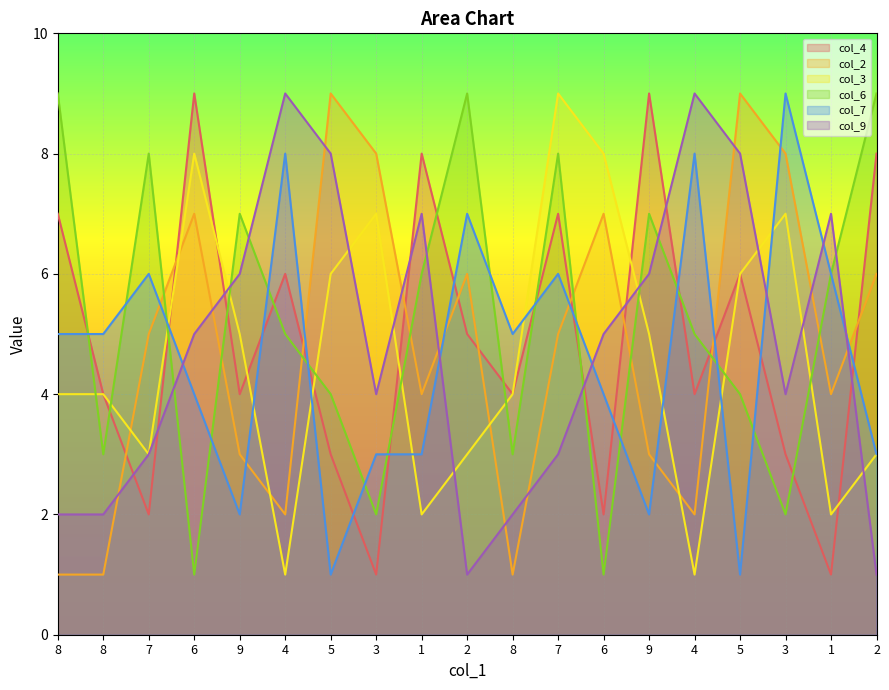

What is the difference between the maximum and minimum values in the col_9 series?

8